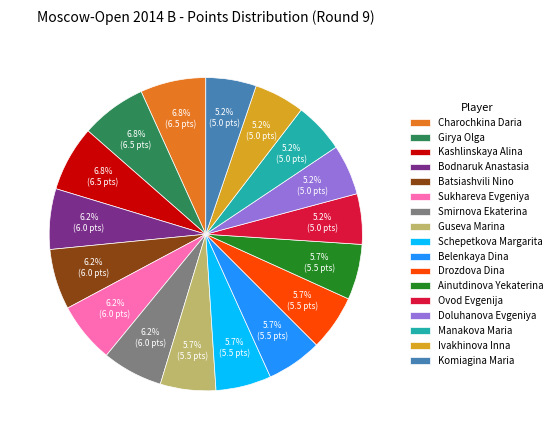

What percentage is the Ainutdinova Yekaterina slice, to the nearest percent?

6%